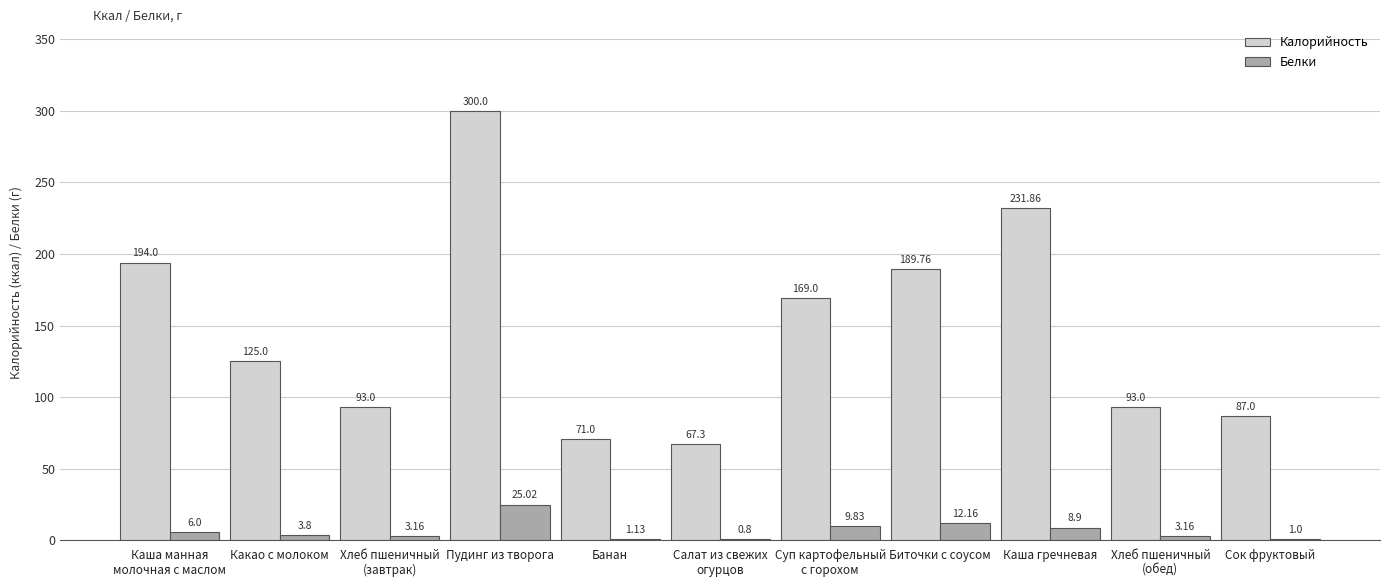

Which series changed the most between Пудинг из творога and Каша гречневая?

Калорийность